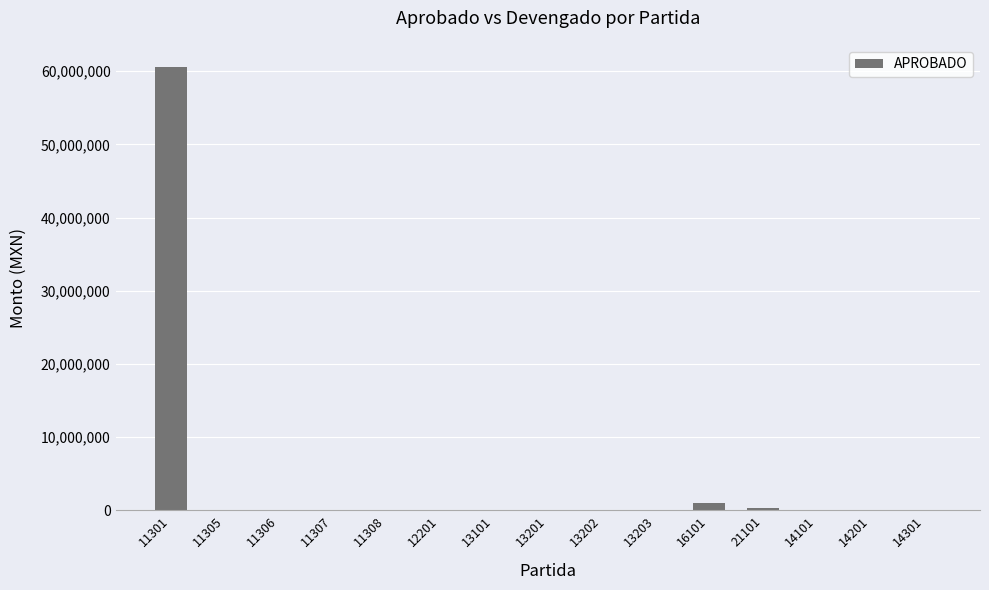

What is the maximum value shown in the chart?

60563257